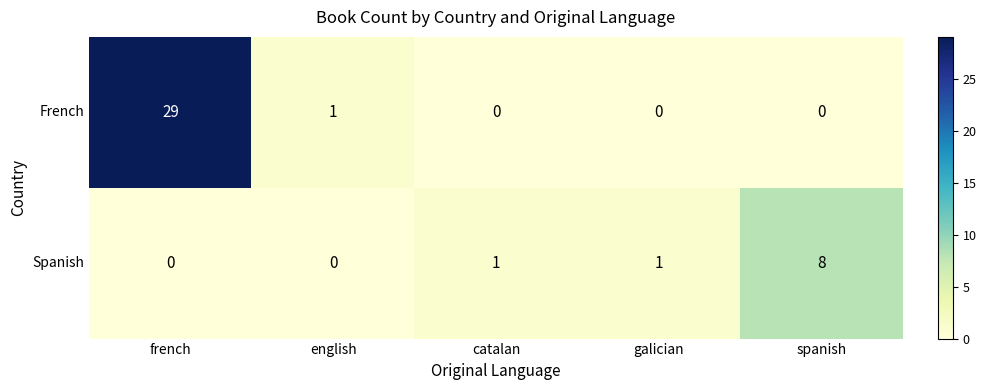

At which category does the chart reach its peak across all series?

french